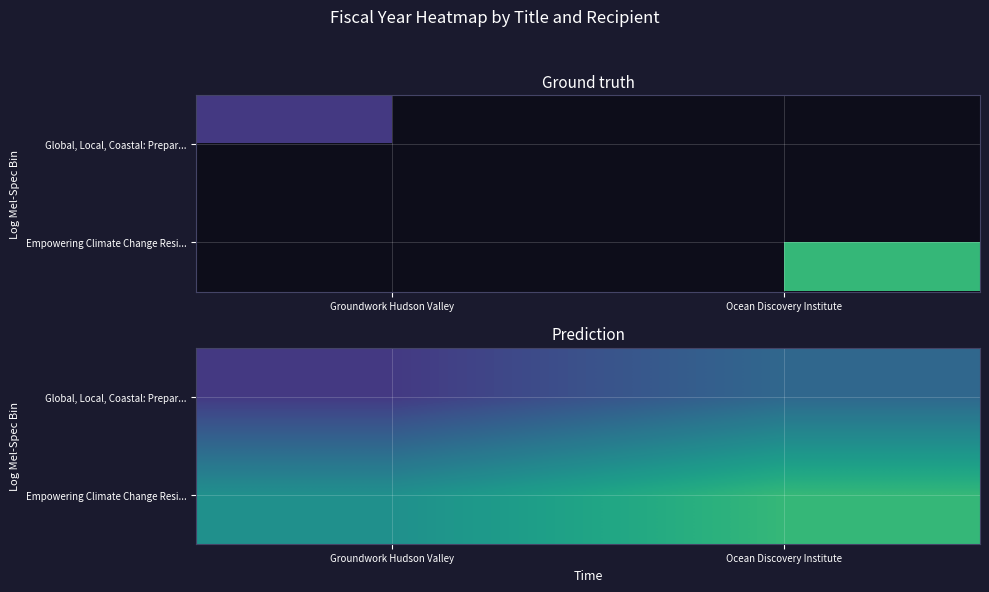

What is the difference between the maximum and minimum values in the Empowering Climate Change Resi... series?

1